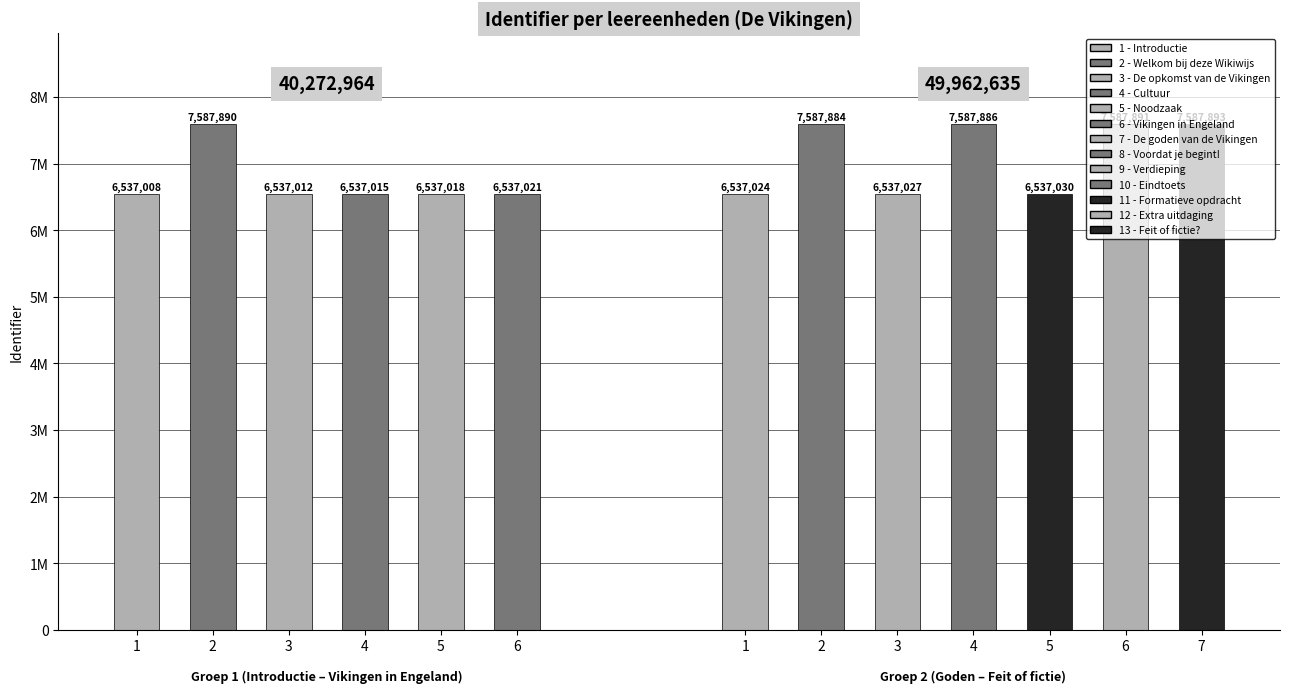

Are the bars horizontal?

No